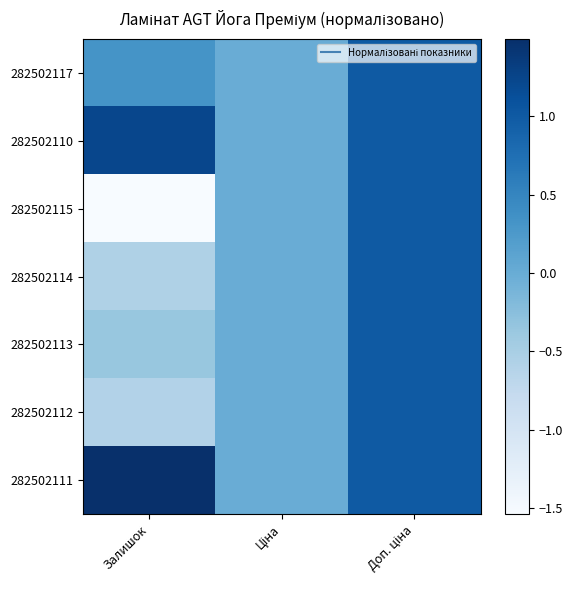

Reading left to right, extract all data points from this chart.

282502117: Залишок=0.3	Ціна=0.0	Доп. ціна=1.0
282502110: Залишок=1.2	Ціна=0.0	Доп. ціна=1.0
282502115: Залишок=-1.5	Ціна=0.0	Доп. ціна=1.0
282502114: Залишок=-0.6	Ціна=0.0	Доп. ціна=1.0
282502113: Залишок=-0.4	Ціна=0.0	Доп. ціна=1.0
282502112: Залишок=-0.6	Ціна=0.0	Доп. ціна=1.0
282502111: Залишок=1.5	Ціна=0.0	Доп. ціна=1.0